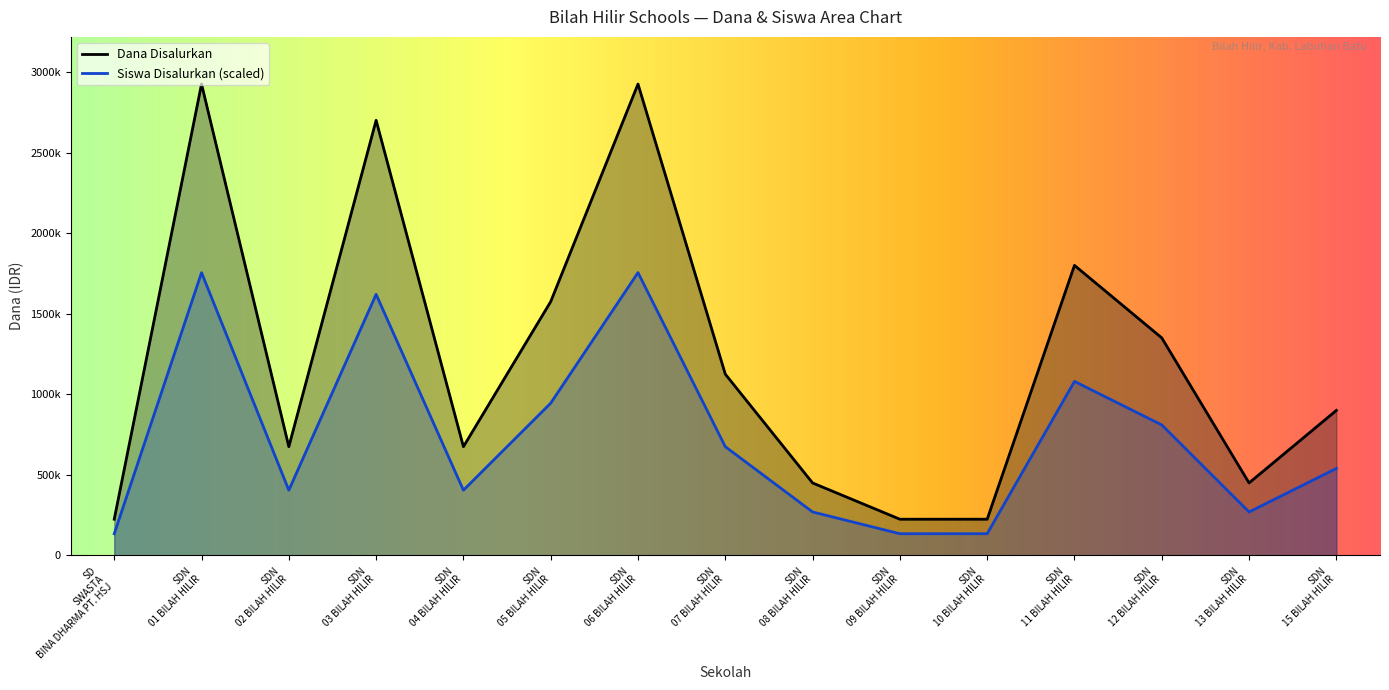

What is the spread (max minus min) of values at SDN 10 BILAH HILIR?

90000